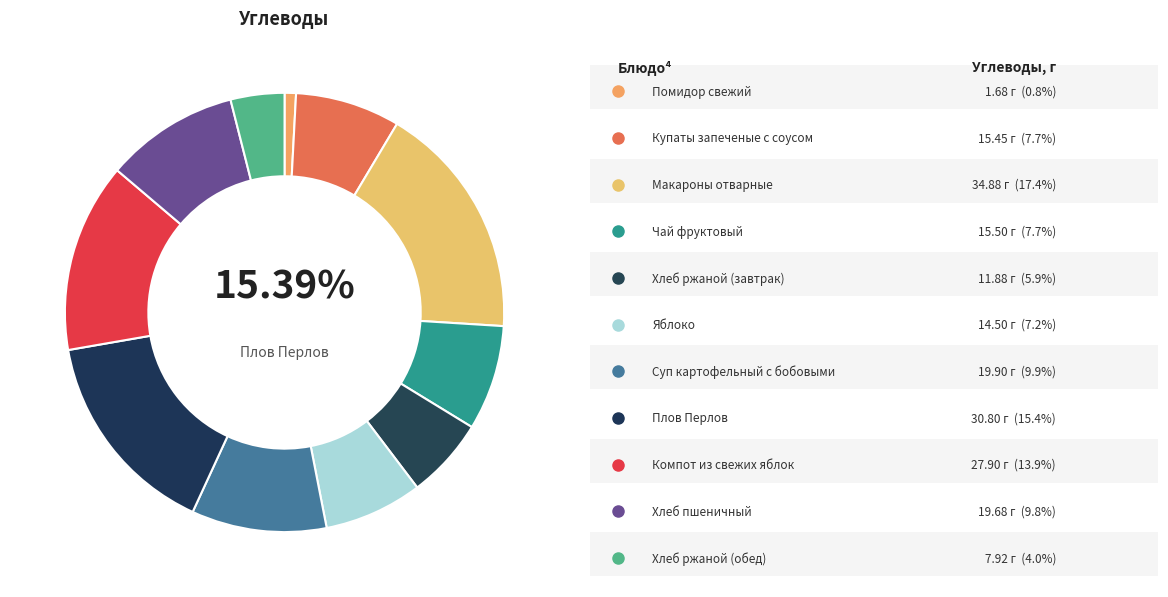

To the nearest percent, what is the difference between the Чай фруктовый and Хлеб ржаной (завтрак) slice percentages?

2%